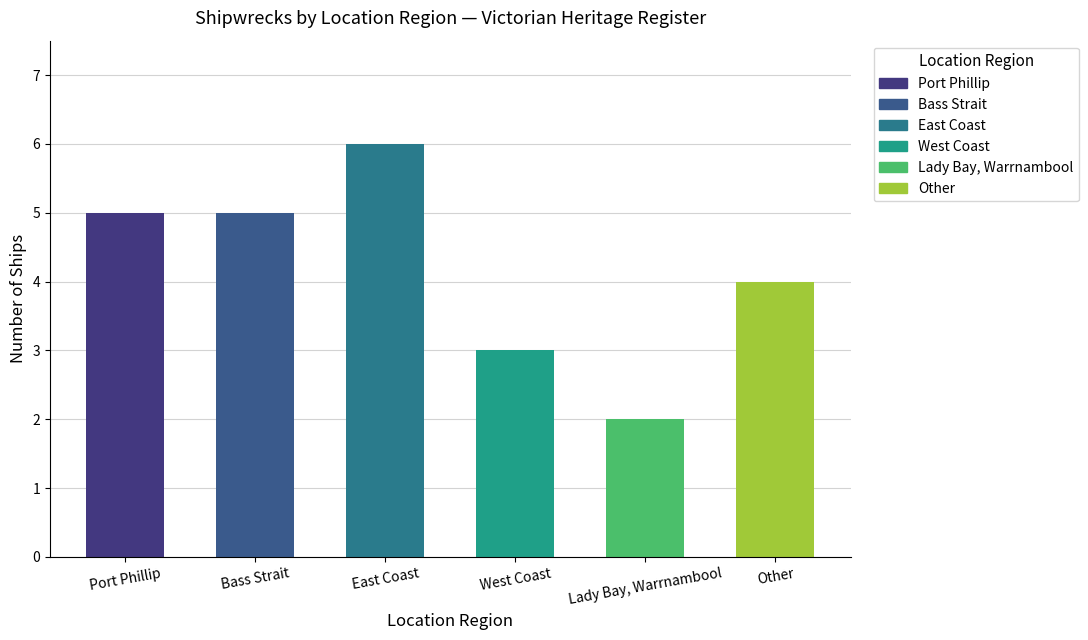

What is the maximum value shown in the chart?

6